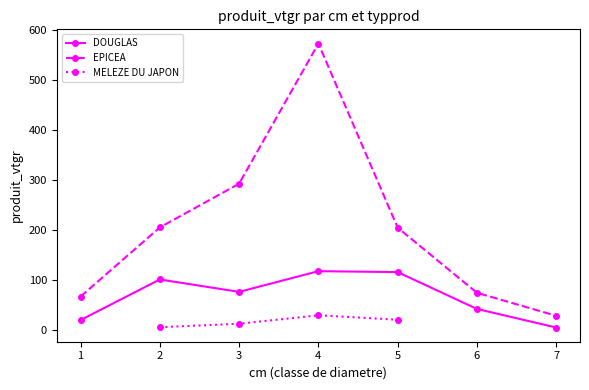

Does the chart have visible grid lines?

No